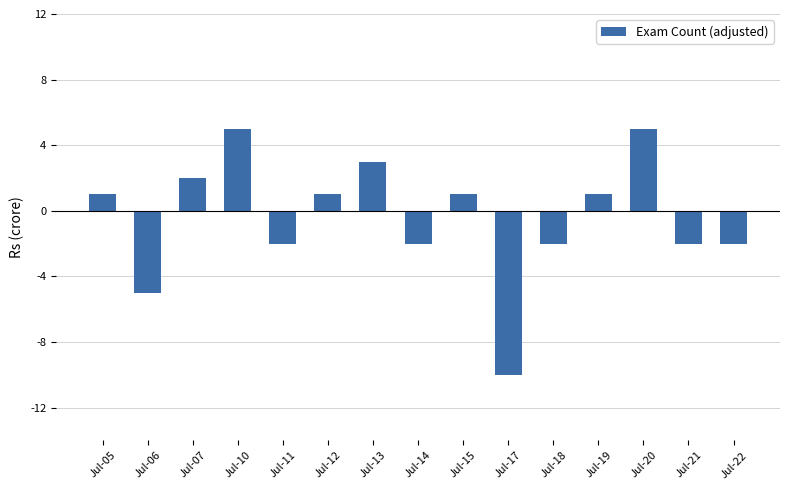

What is the difference between the second highest and minimum values?

15